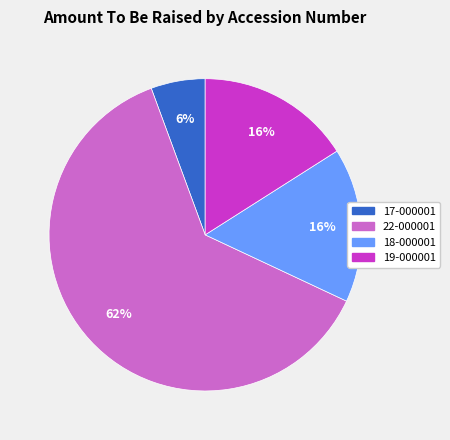

To the nearest percent, what is the average slice percentage?

25%